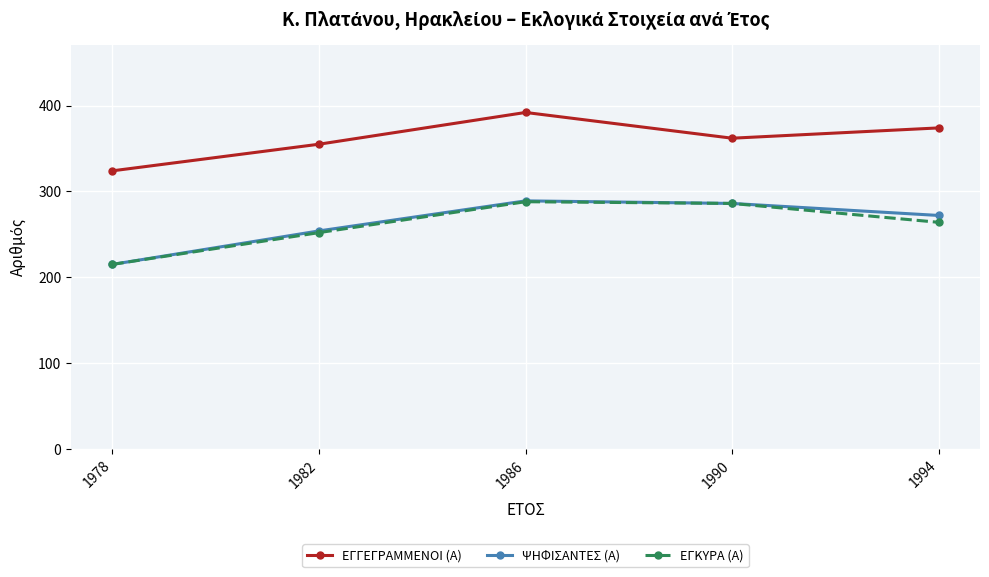

What is the difference between the highest and lowest values at 1986?

104